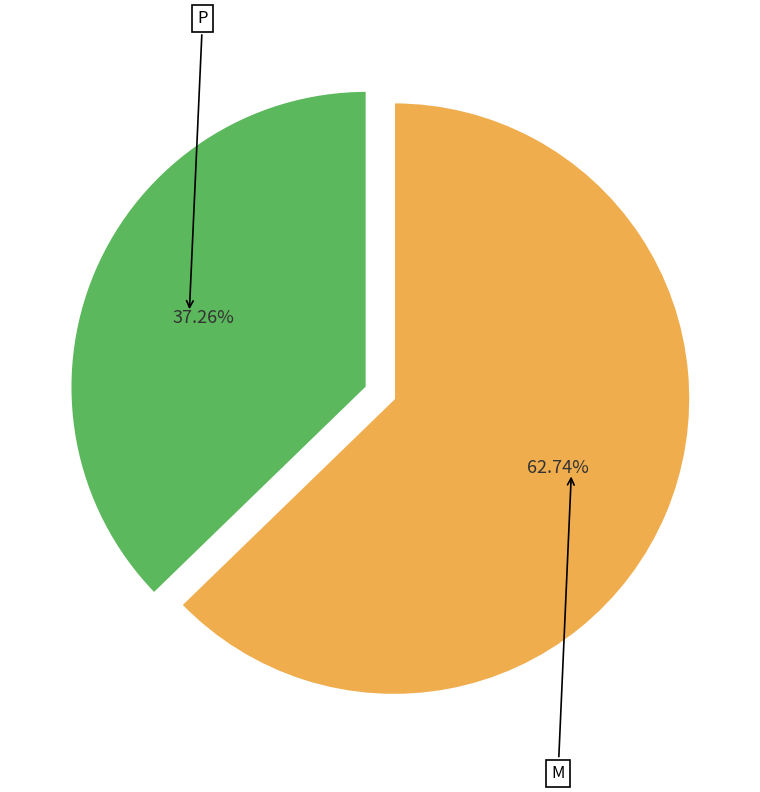

To the nearest percent, what is the difference between the largest and smallest slice percentages?

25%